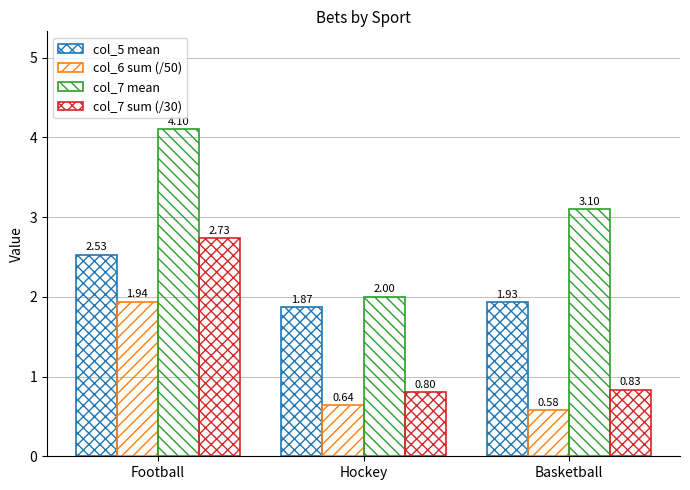

How many bars are there in each group?

4